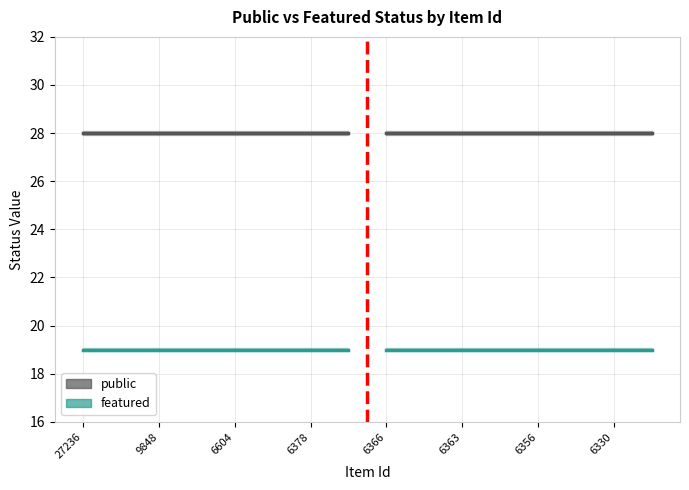

Between 6378 and 27236, which is larger?

27236